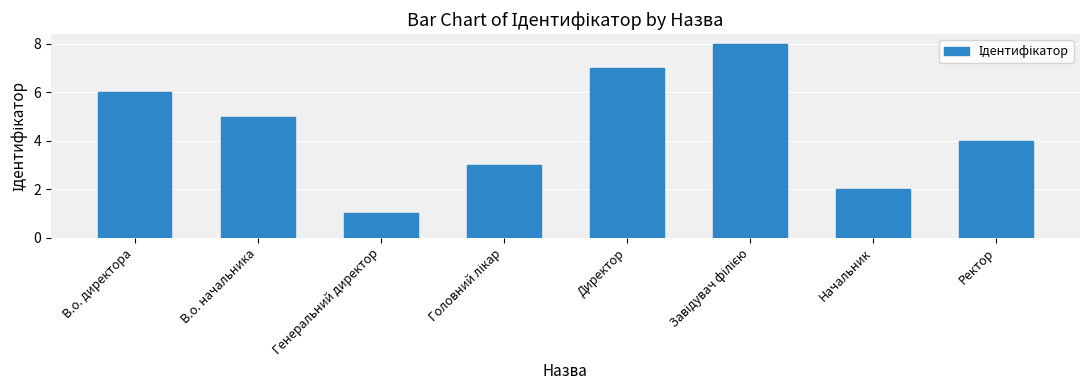

At which category does the chart reach its minimum across all series?

Генеральний директор